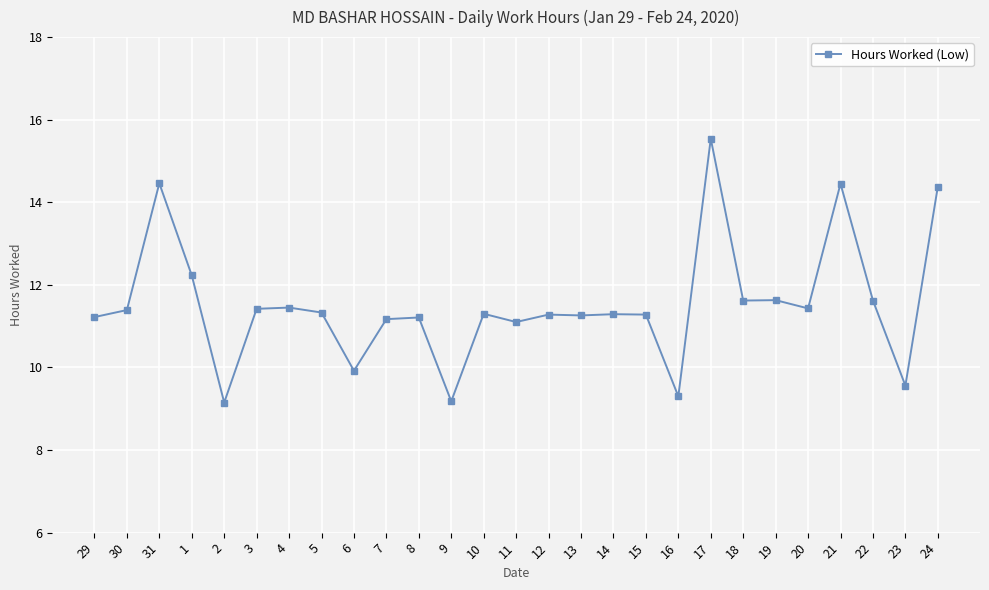

What position from the left is 20?

23